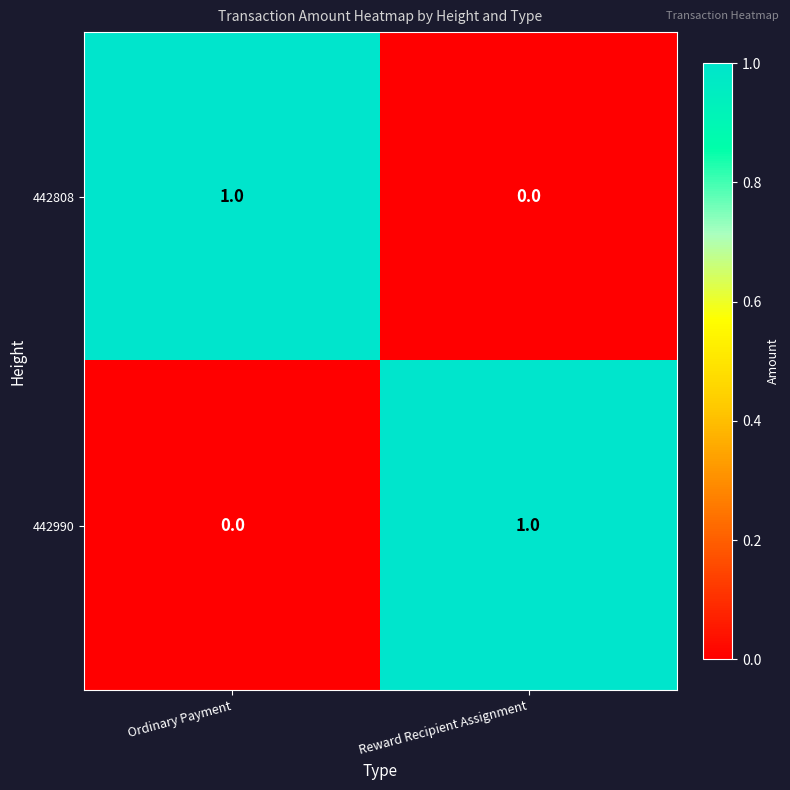

At which label is 442990 closest to 0?

Ordinary Payment